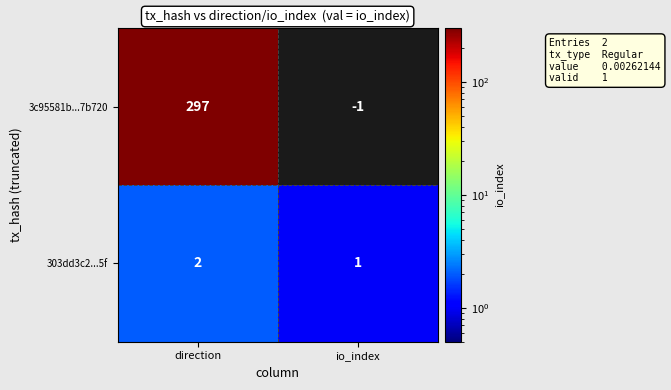

How many values in the 3c95581b...7b720 series are below 297?

1